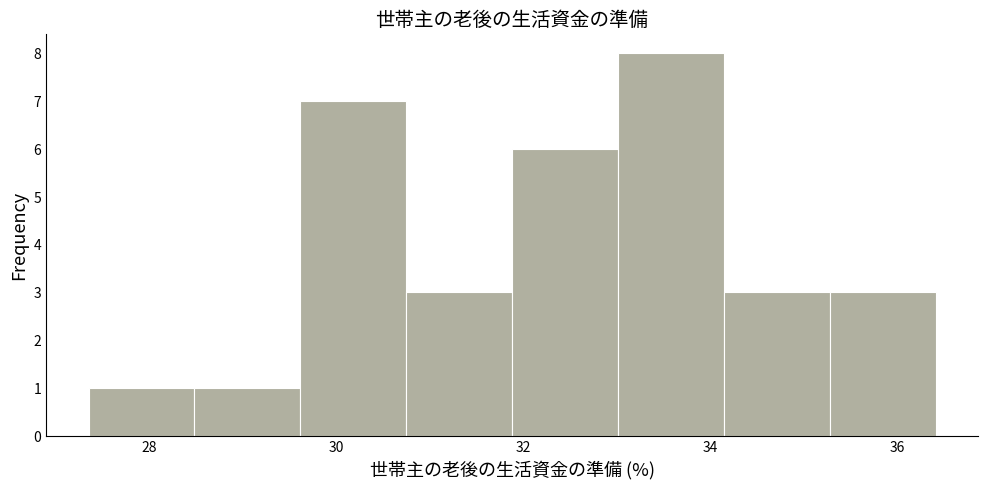

Over which range of the x-axis is the bar tallest?

33.0 to 34.2